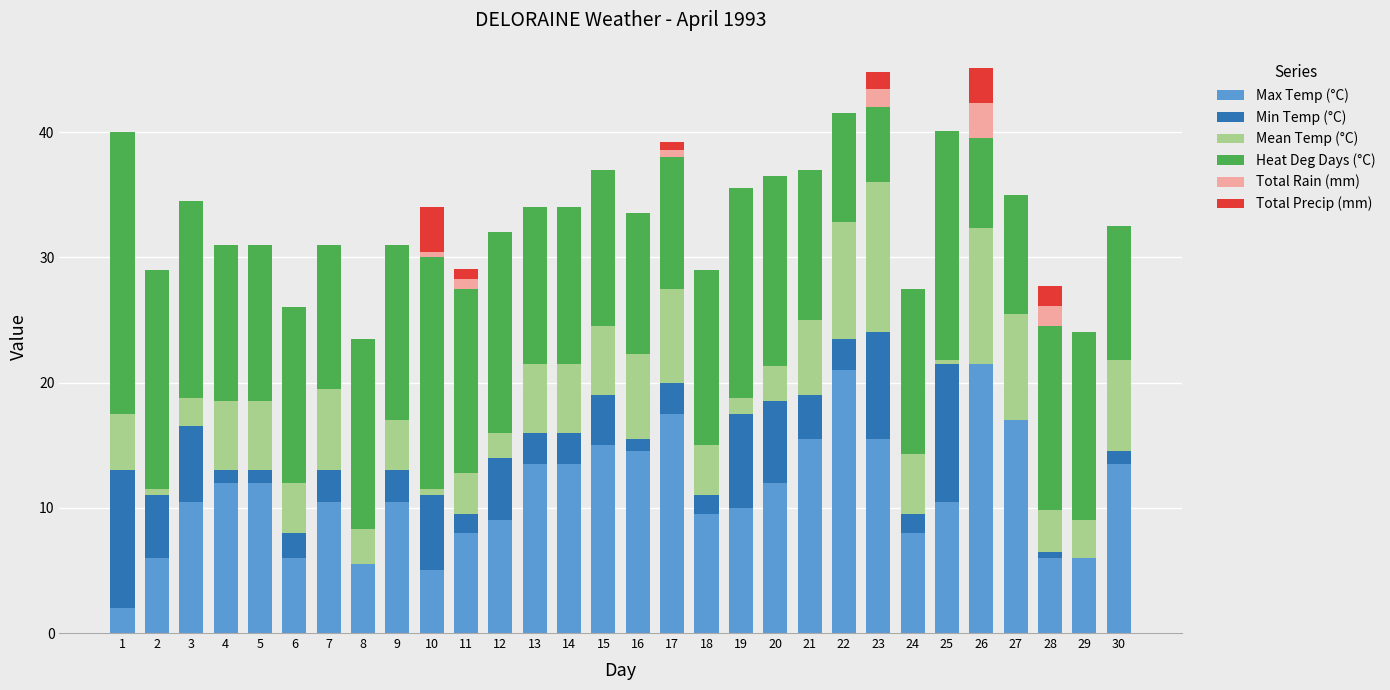

Which series has the largest total across all categories?

Heat Deg Days (°C)